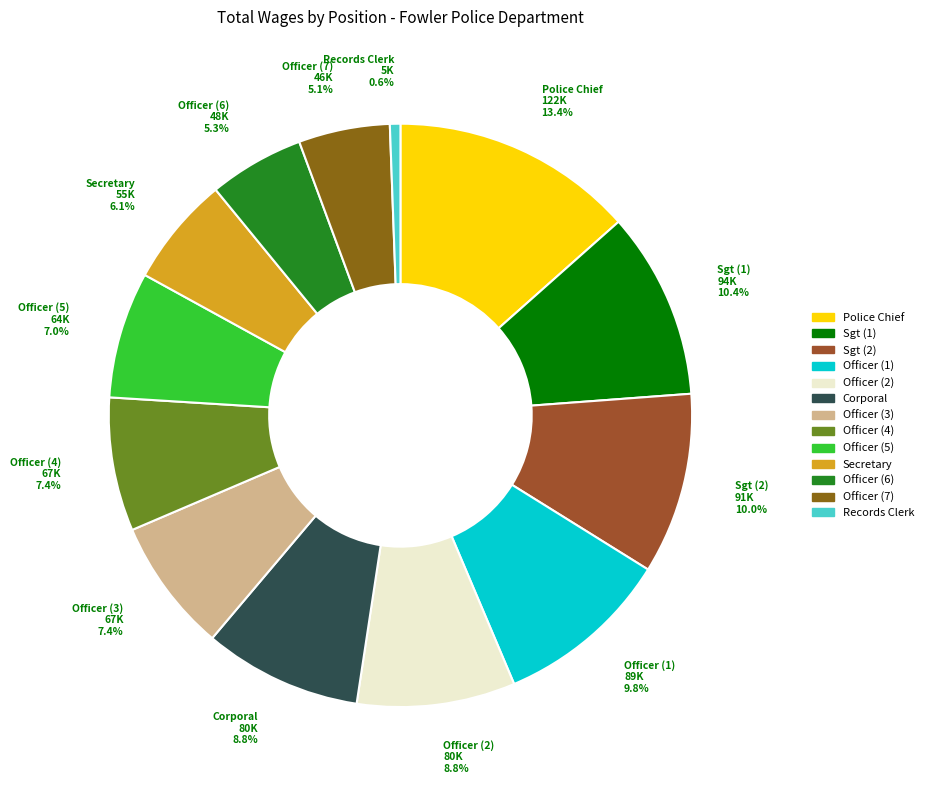

What is the smallest slice in the pie chart?

Records Clerk